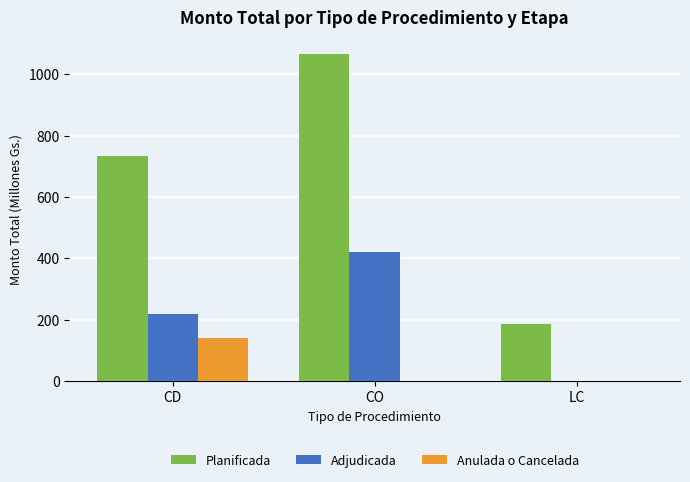

What are all the series names shown in the legend?

Planificada, Adjudicada, Anulada o Cancelada